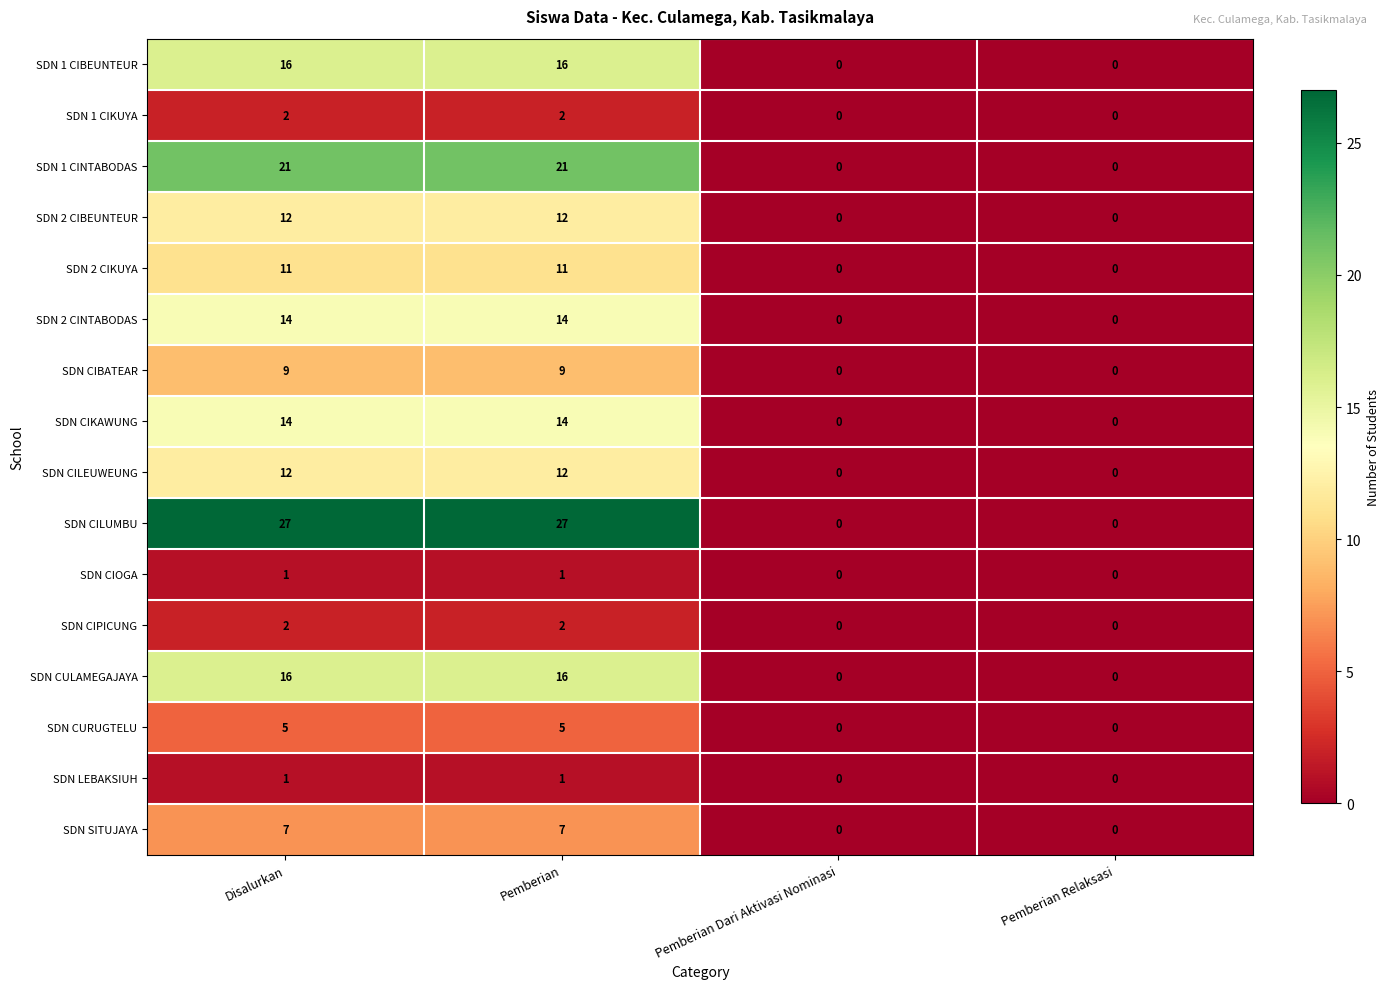

What is the sum of all SDN 2 CINTABODAS values?

28